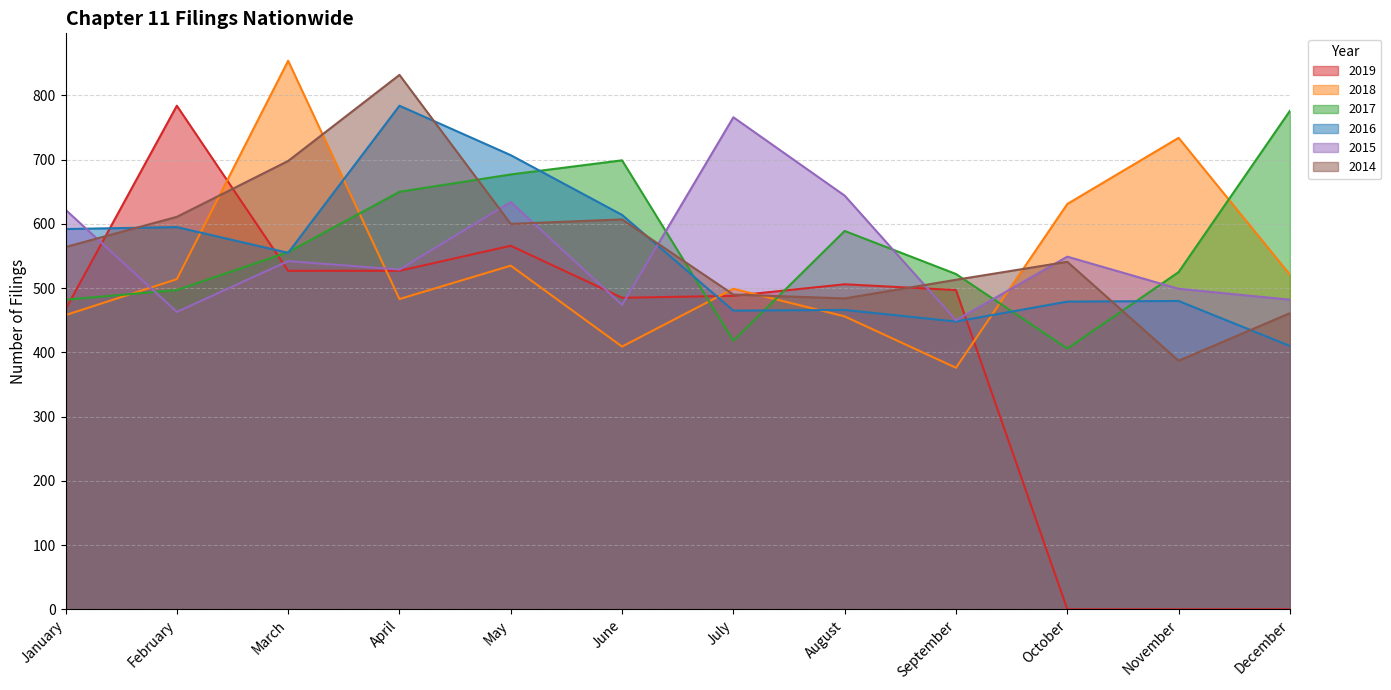

How many series are shown in this chart?

6